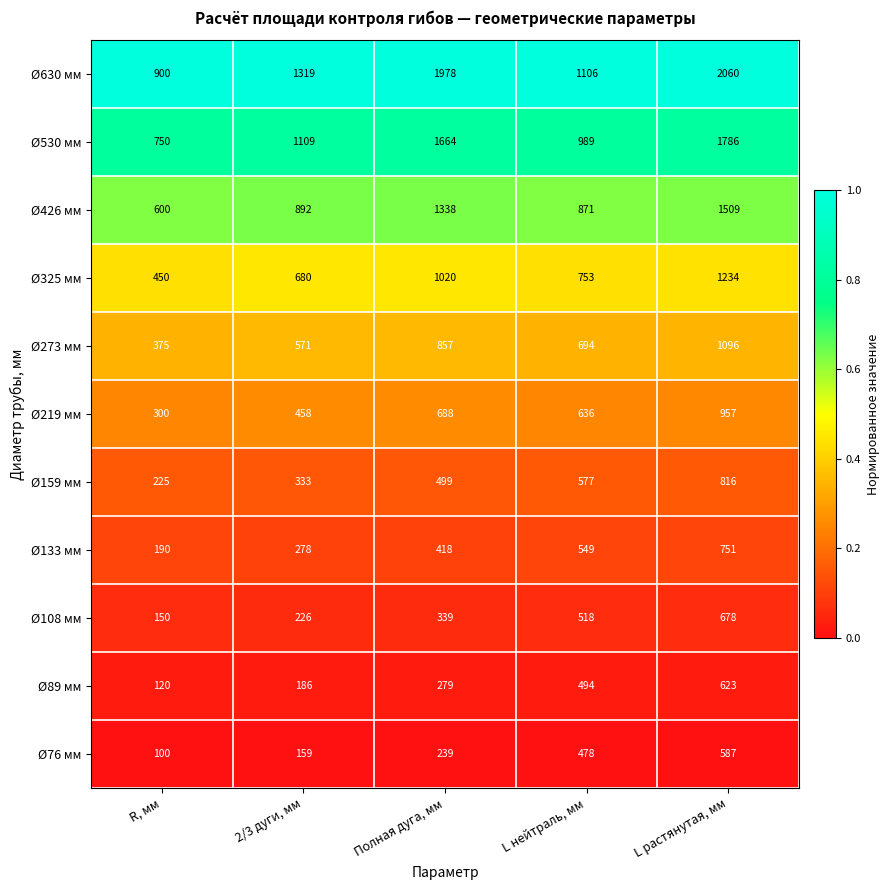

The Ø219 мм series shows 615 at 2/3 дуги, мм. True or false?

False